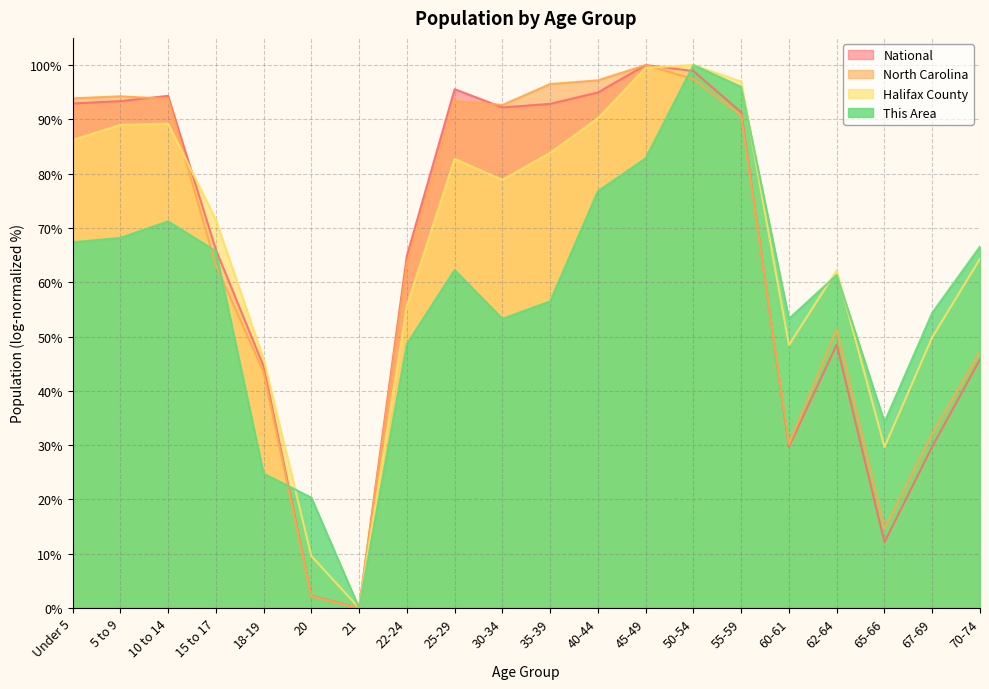

Reading right to left, extract all data points from this chart.

North Carolina: 47.2	32.1	14.6	51.3	30.1	90.8	97.4	100.0	97.2	96.5	92.6	93.4	63.4	0.0	2.2	43.4	63.2	93.8	94.2	93.9
National: 45.8	29.7	12.1	48.5	29.7	91.3	98.9	100.0	94.9	92.9	92.2	95.6	64.9	0.0	2.2	44.5	66.0	94.3	93.4	92.9